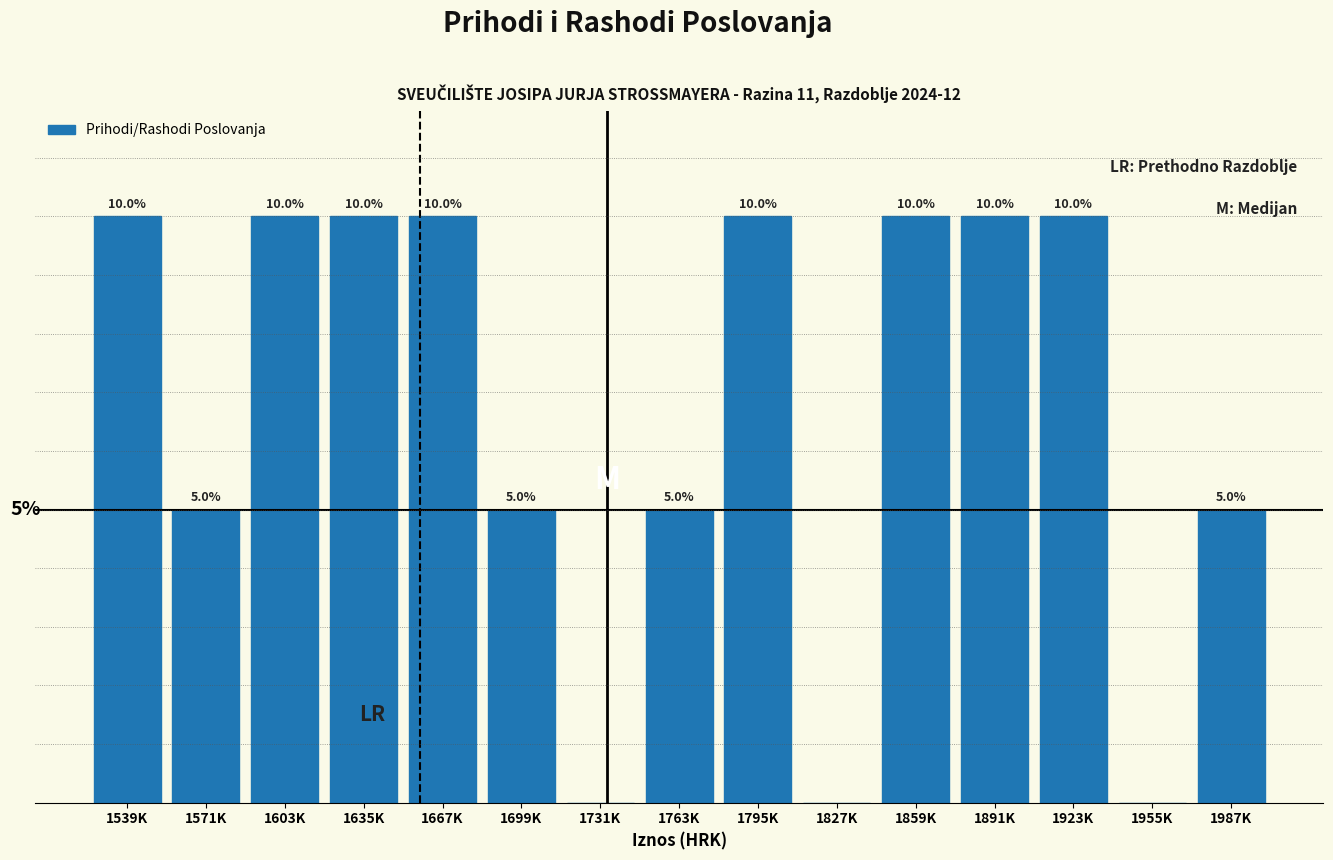

Which has a higher value, 1987K or 1859K?

1859K